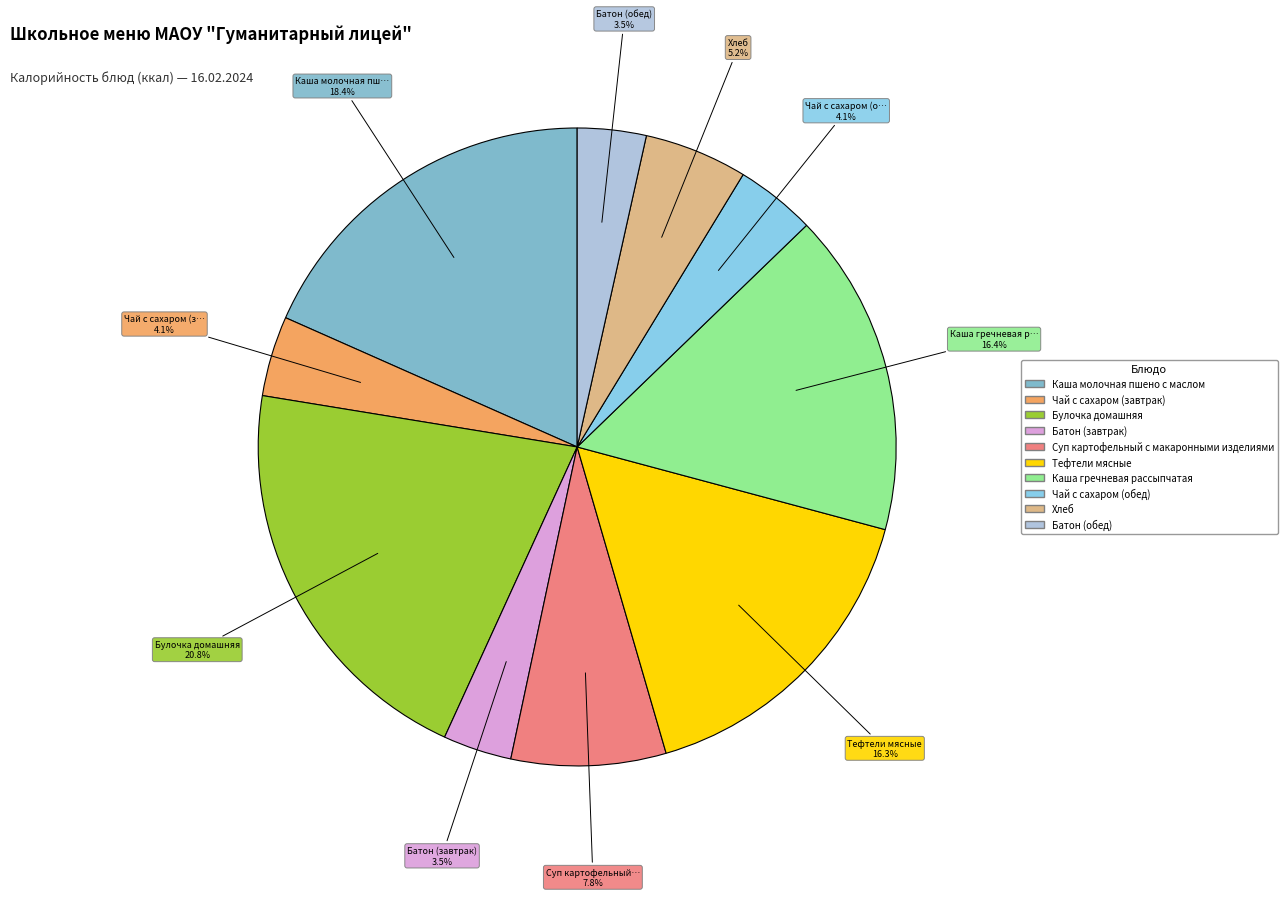

To the nearest percent, what portion does Батон (завтрак) represent?

3%